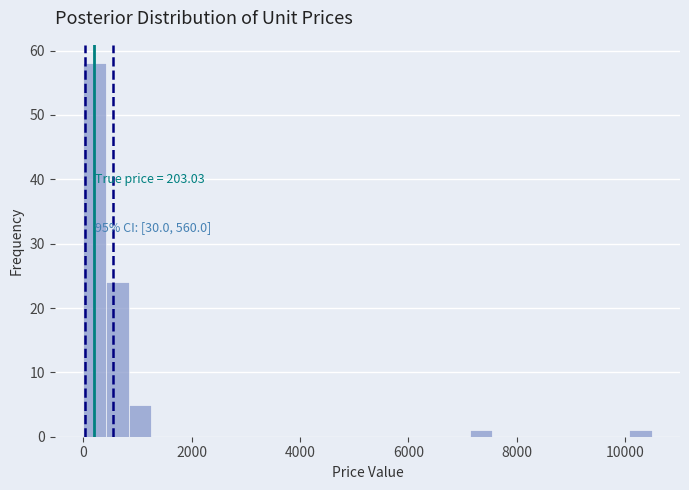

Read against the x-axis, roughly where is the centre of the tallest bar?

200